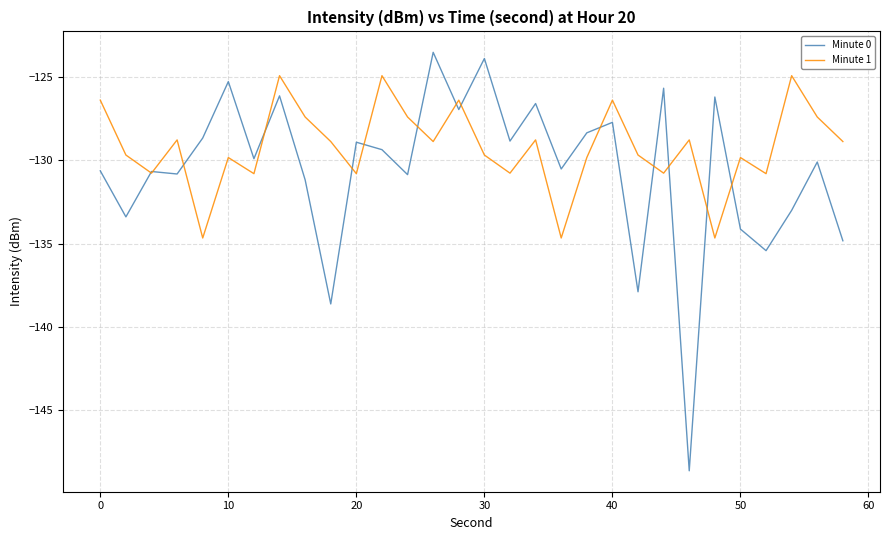

How many categories are shown in the chart?

30